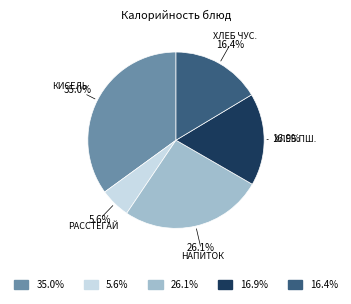

Is there any slice that represents more than half of the pie?

No